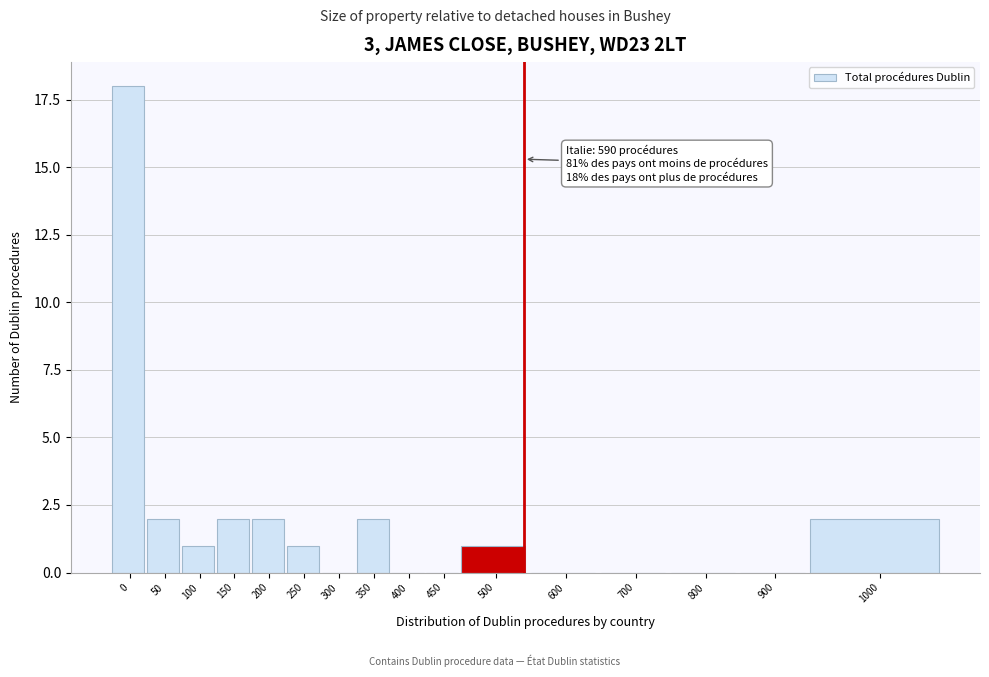

Reading left to right, transcribe all the data shown in this chart.

0=18	50=2	100=1	150=2	200=2	250=1	300=0	350=2	400=0	450=0	500=1	600=0	700=0	800=0	900=0	1000=2